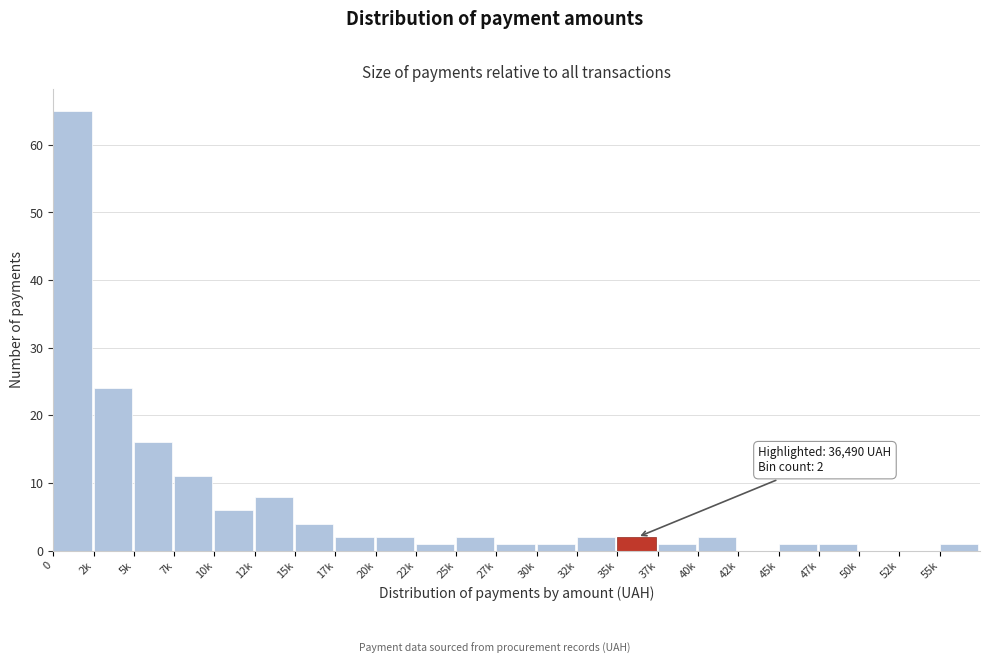

Reading left to right, what are all the values shown in this chart?

0=65	2k=24	5k=16	7k=11	10k=6	12k=8	15k=4	17k=2	20k=2	22k=1	25k=2	27k=1	30k=1	32k=2	35k=2	37k=1	40k=2	42k=0	45k=1	47k=1	50k=0	52k=0	55k=1